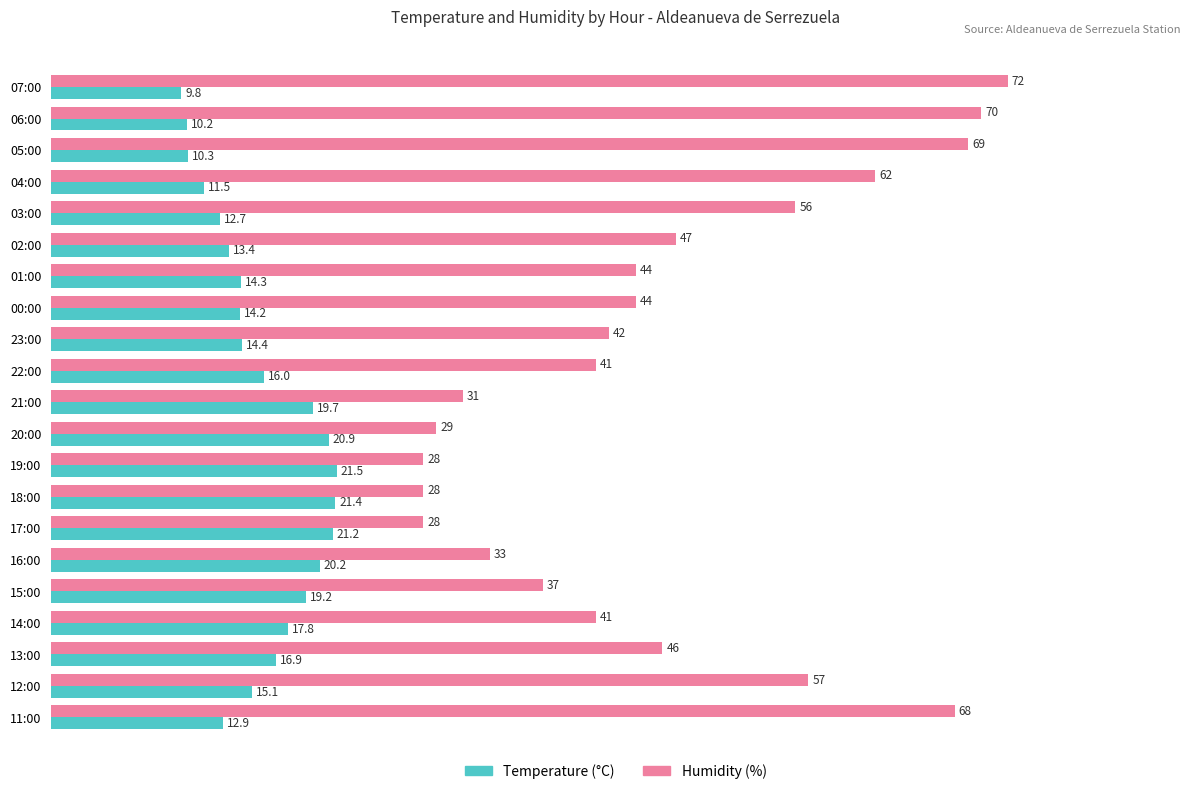

List the labels in order of Temperature (°C) value, largest first.

19:00, 18:00, 17:00, 20:00, 16:00, 21:00, 15:00, 14:00, 13:00, 22:00, 12:00, 23:00, 01:00, 00:00, 02:00, 11:00, 03:00, 04:00, 05:00, 06:00, 07:00